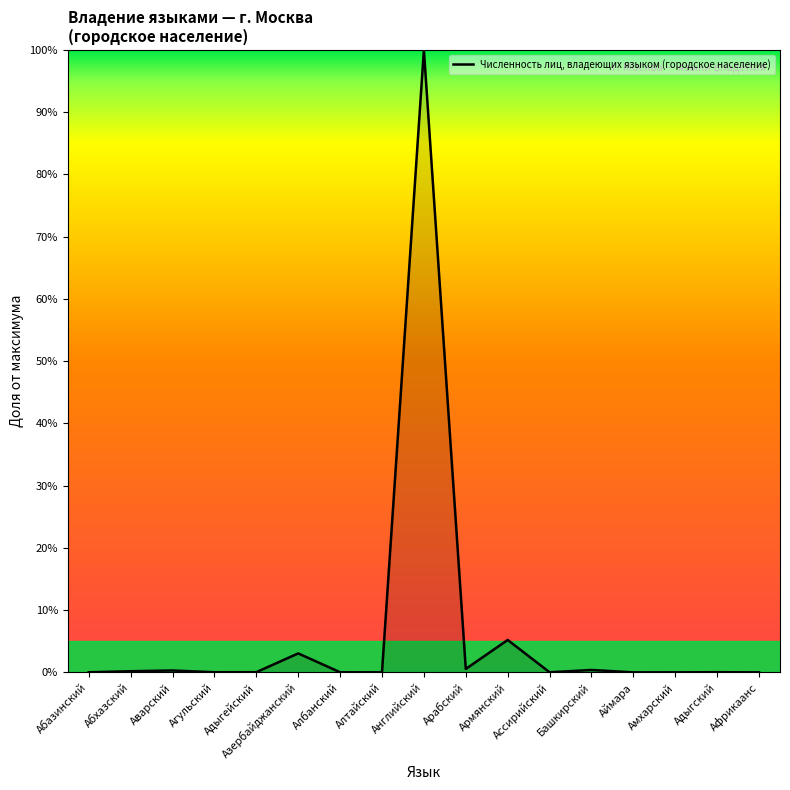

The chart shows a value of 0.0 at Африкаанс. True or false?

True